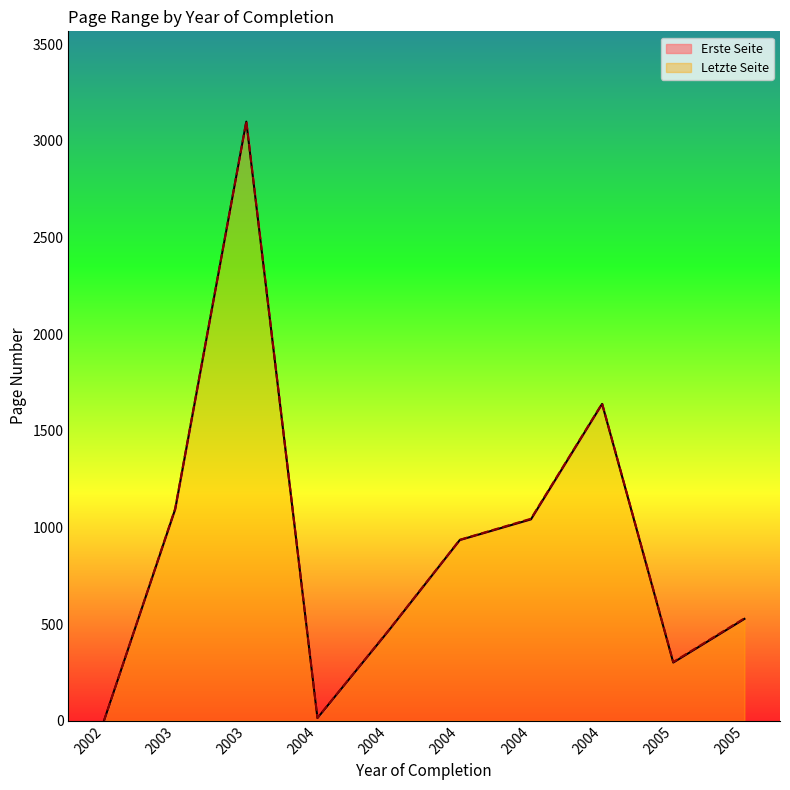

At which category does Letzte Seite reach its first local valley?

2004